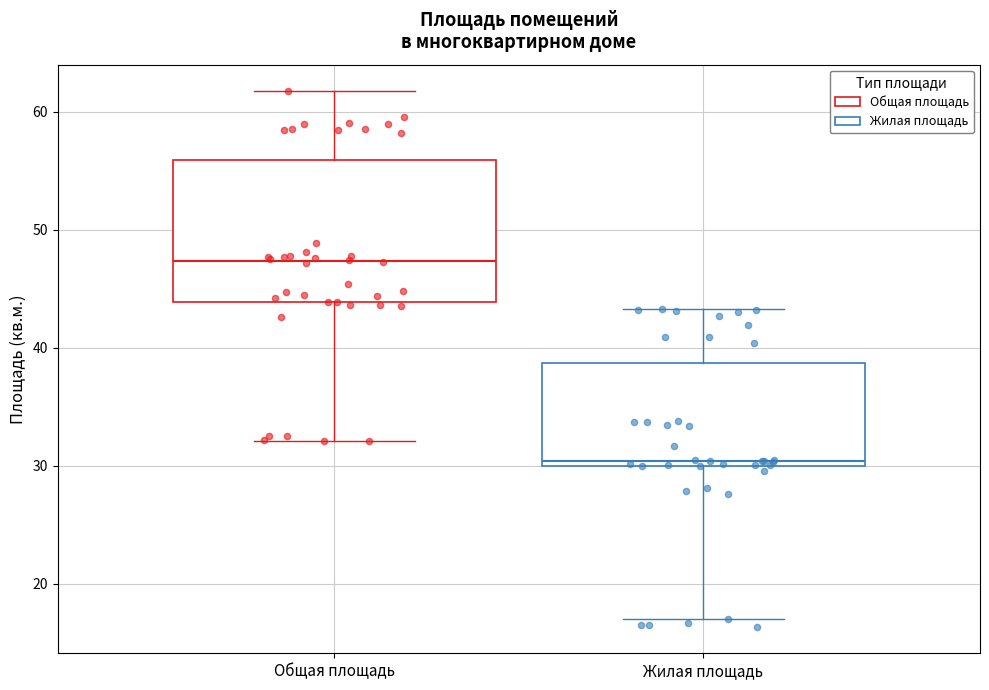

Which box's median line is the lowest?

Жилая площадь